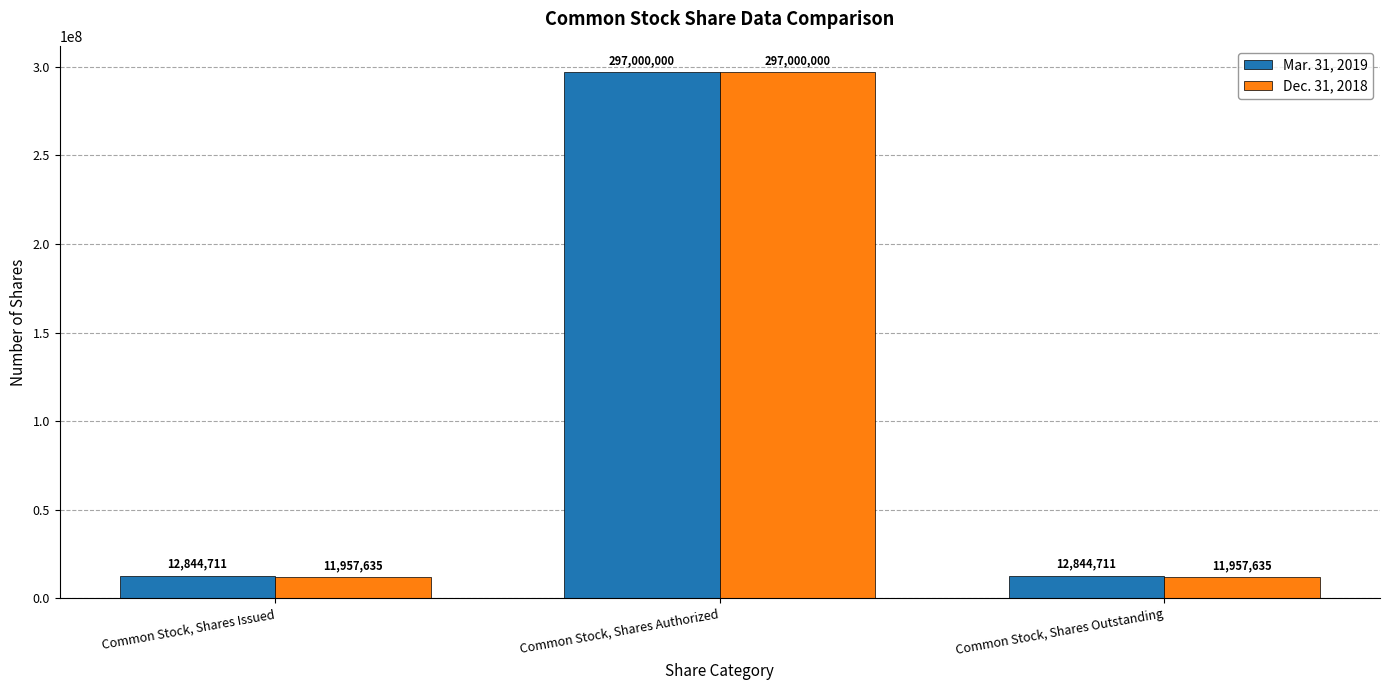

At how many categories does at least one series exceed 28429892?

1